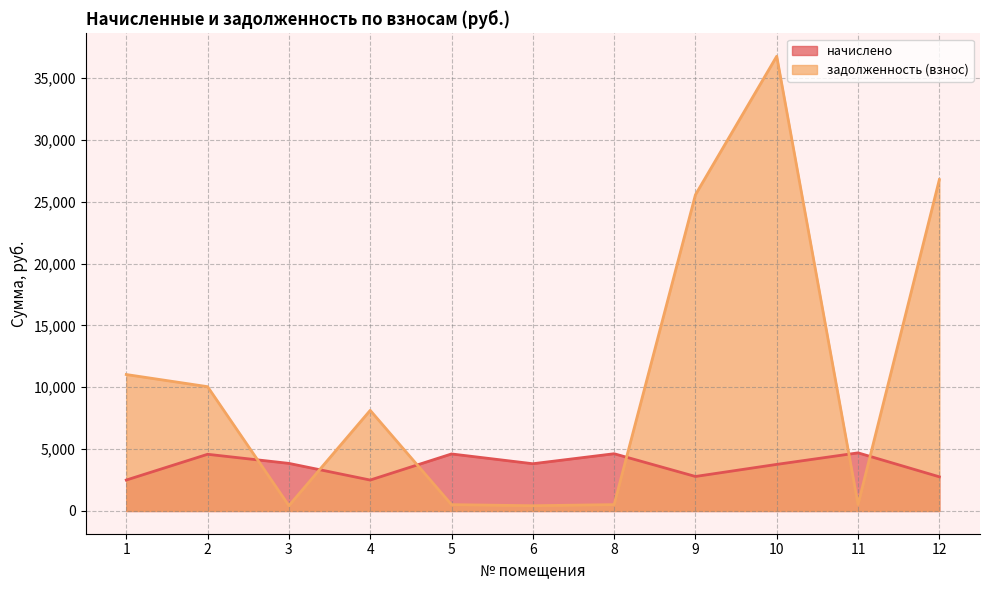

What is the difference between the maximum and minimum values in the начислено series?

2198.5